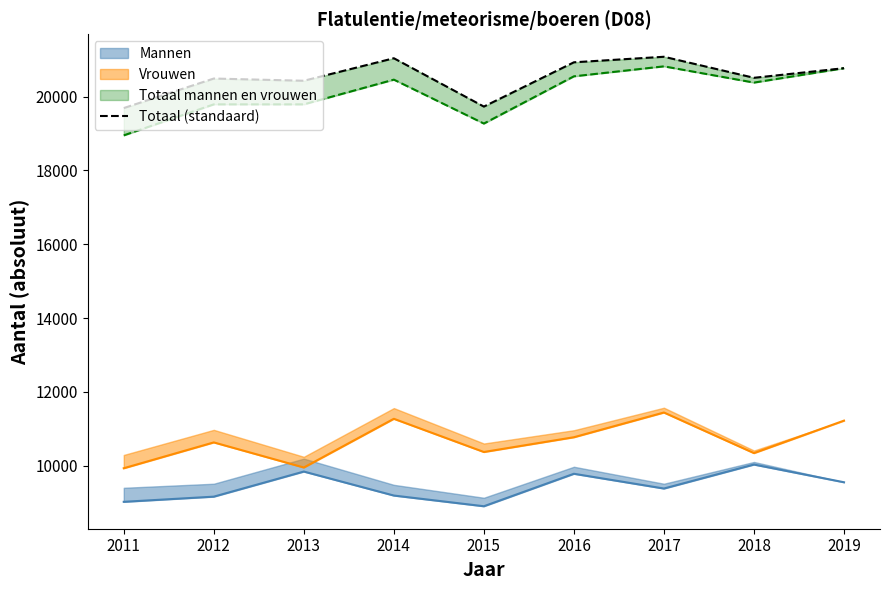

Approximately how many times larger is the value at 2016 compared to 2011?

1.1